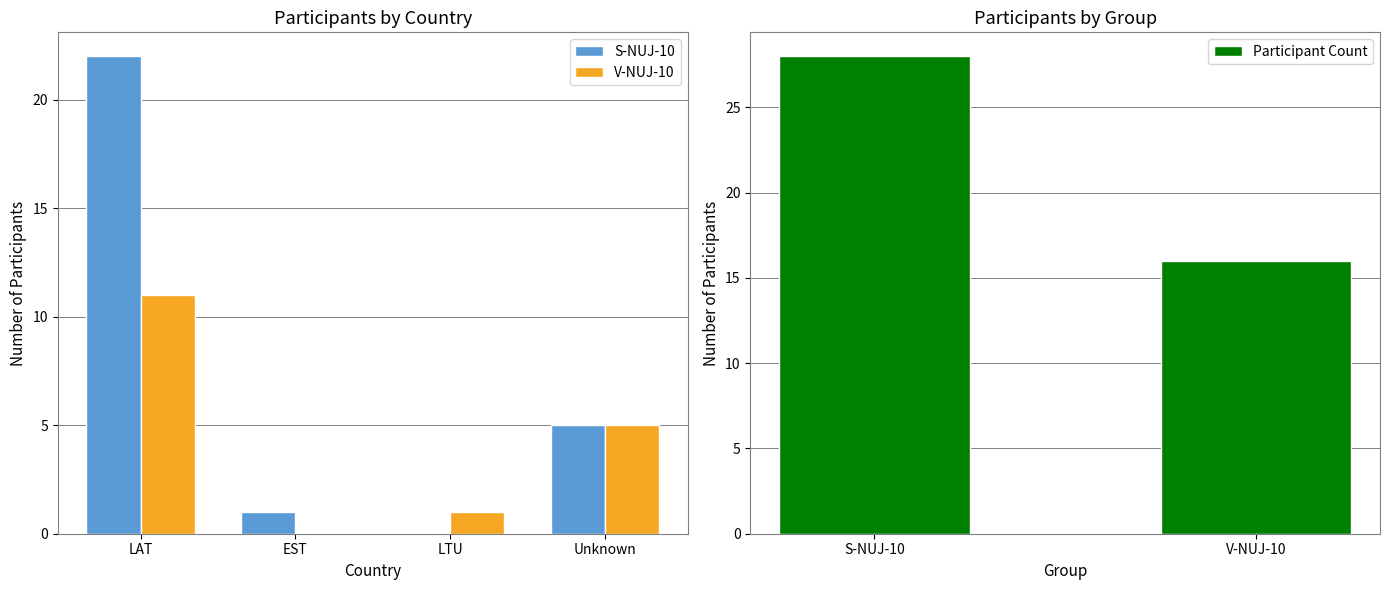

At which label does Participant Count reach its minimum?

V-NUJ-10